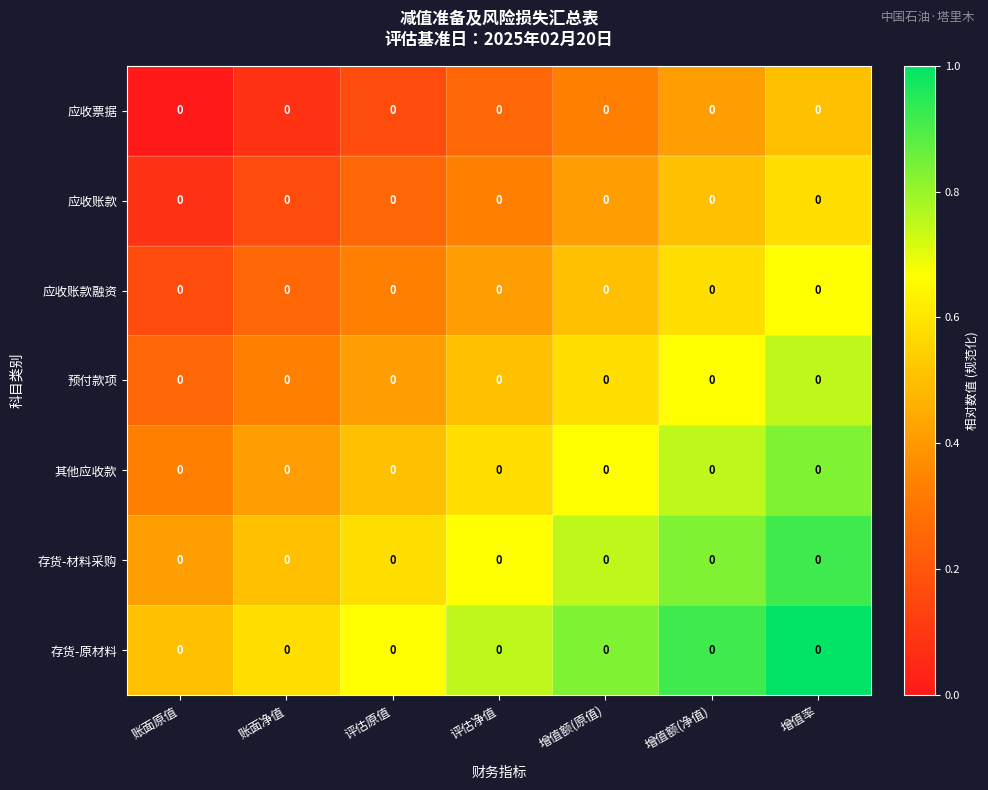

How many 预付款项 values are between 0 and 1?

7